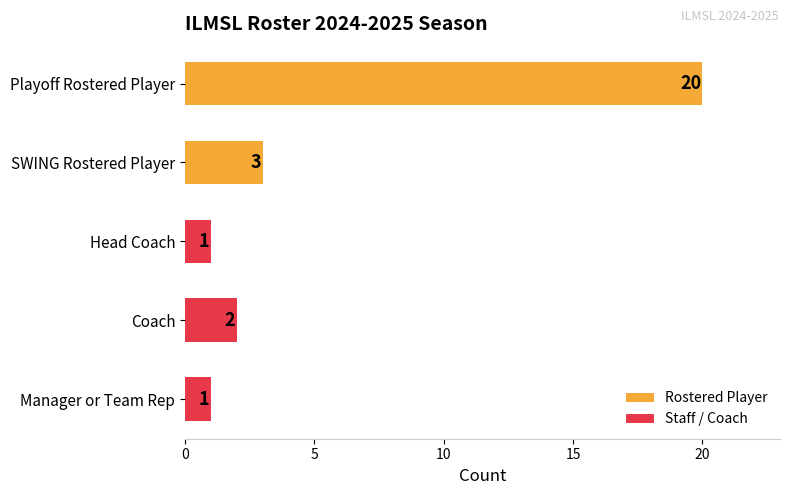

What is the ratio of the value at Playoff Rostered Player to the value at Manager or Team Rep?

20.0